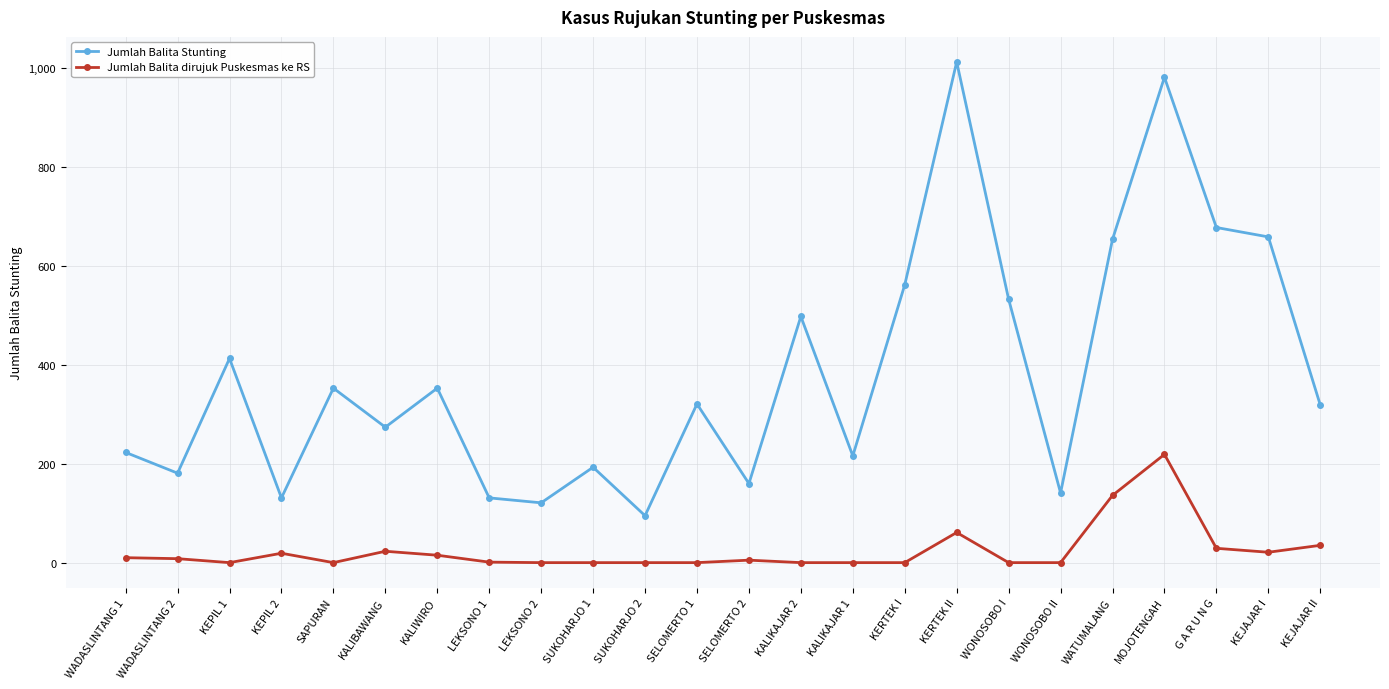

True or false: Jumlah Balita dirujuk Puskesmas ke RS and Jumlah Balita Stunting intersect in this chart.

False